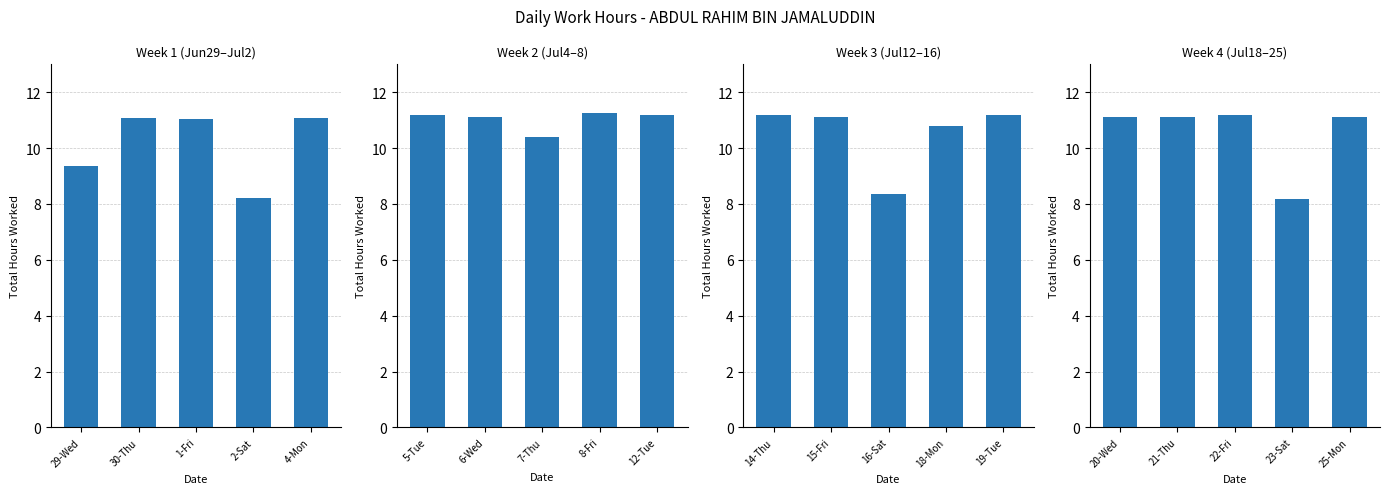

Which has a higher value, 25-Mon or 21-Thu?

25-Mon